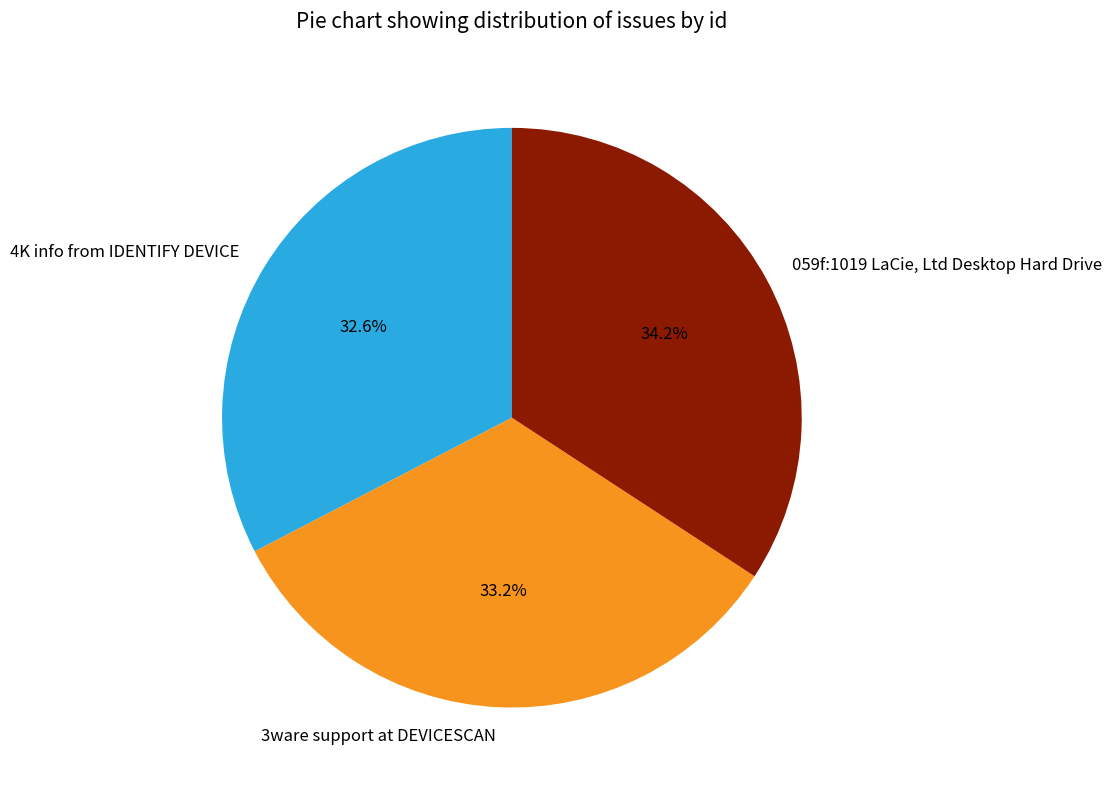

Is there any slice that represents more than half of the pie?

No